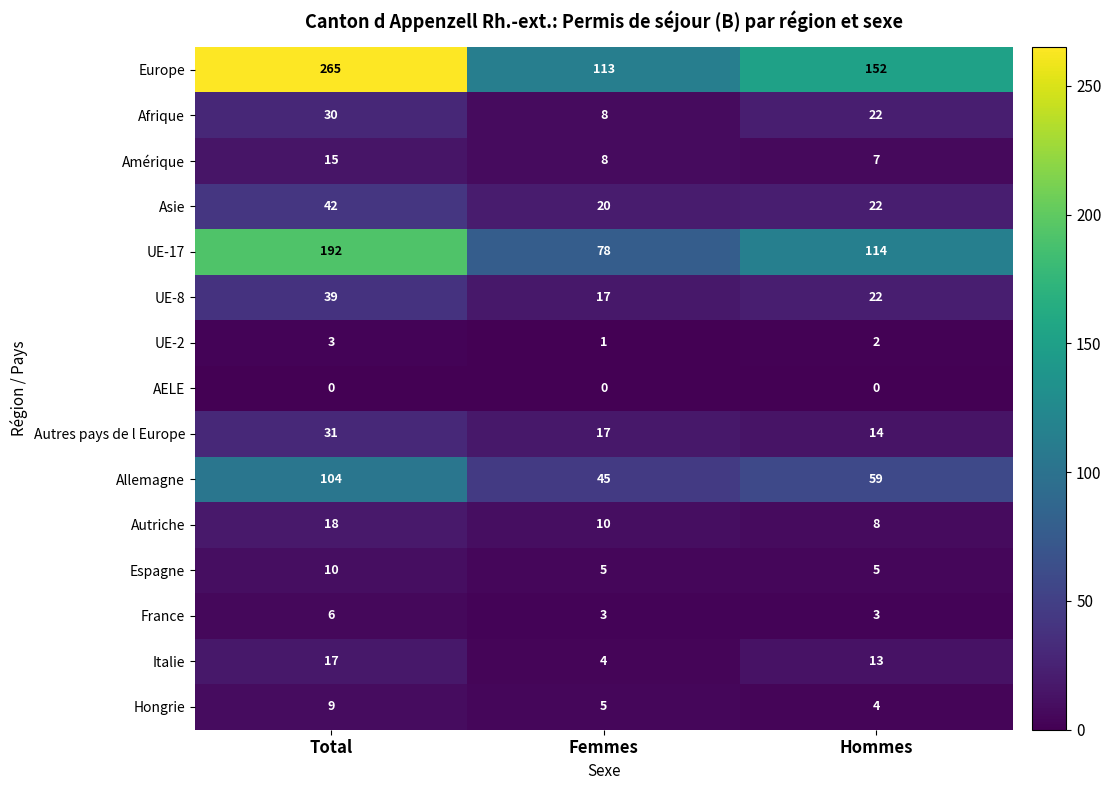

Which series has the largest range (max minus min)?

Europe